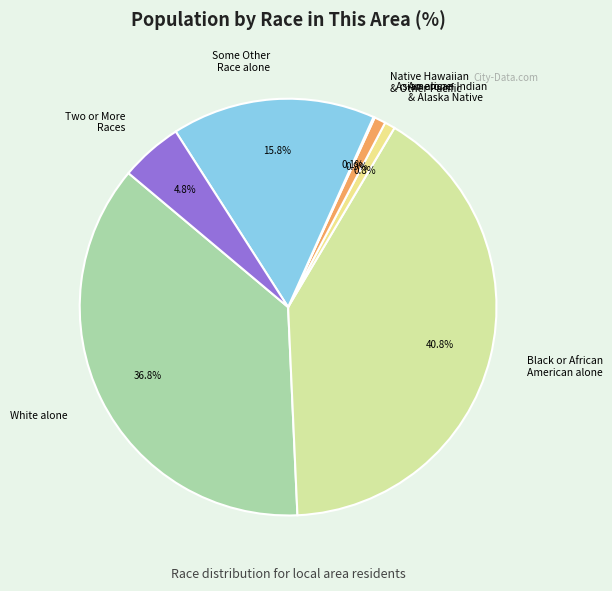

Which category has the biggest portion of the pie?

Black or African American alone